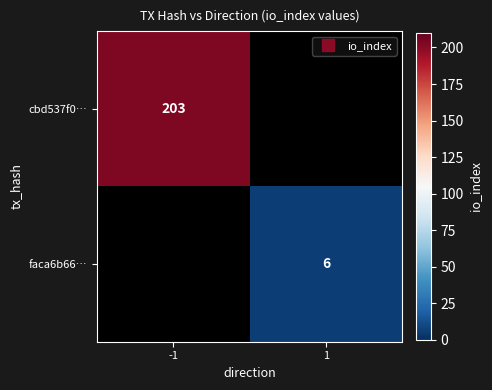

Is the value of faca6b66… at -1 greater than the value of cbd537f0… at -1?

No